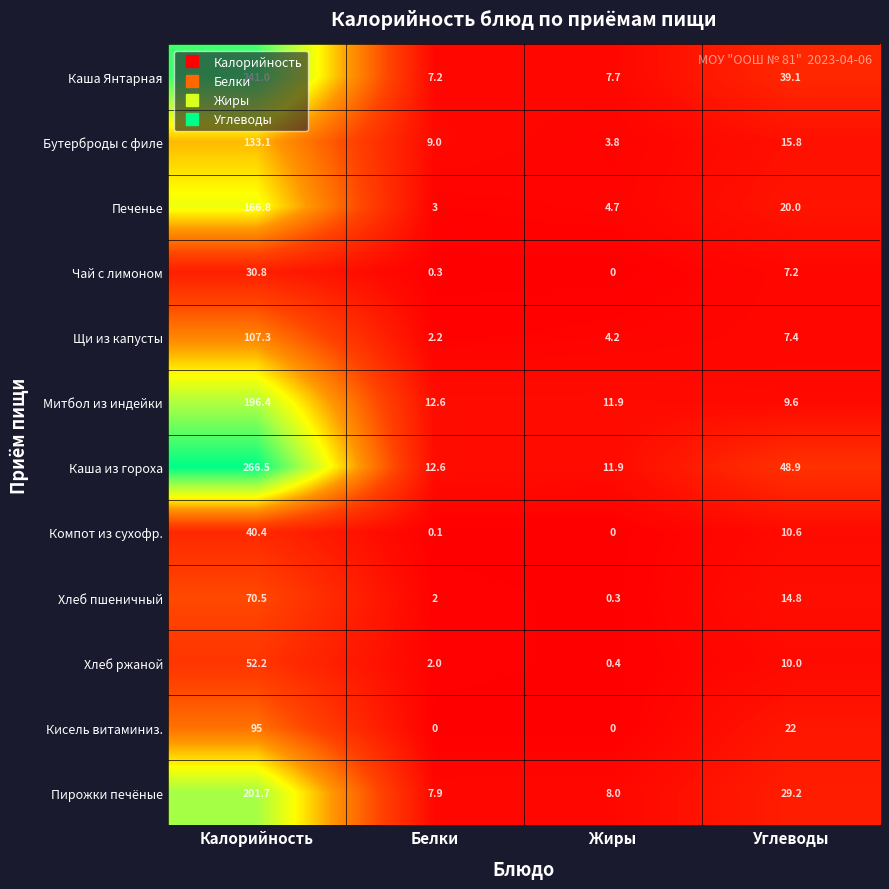

What is the lowest value of the Хлеб пшеничный series?

0.3